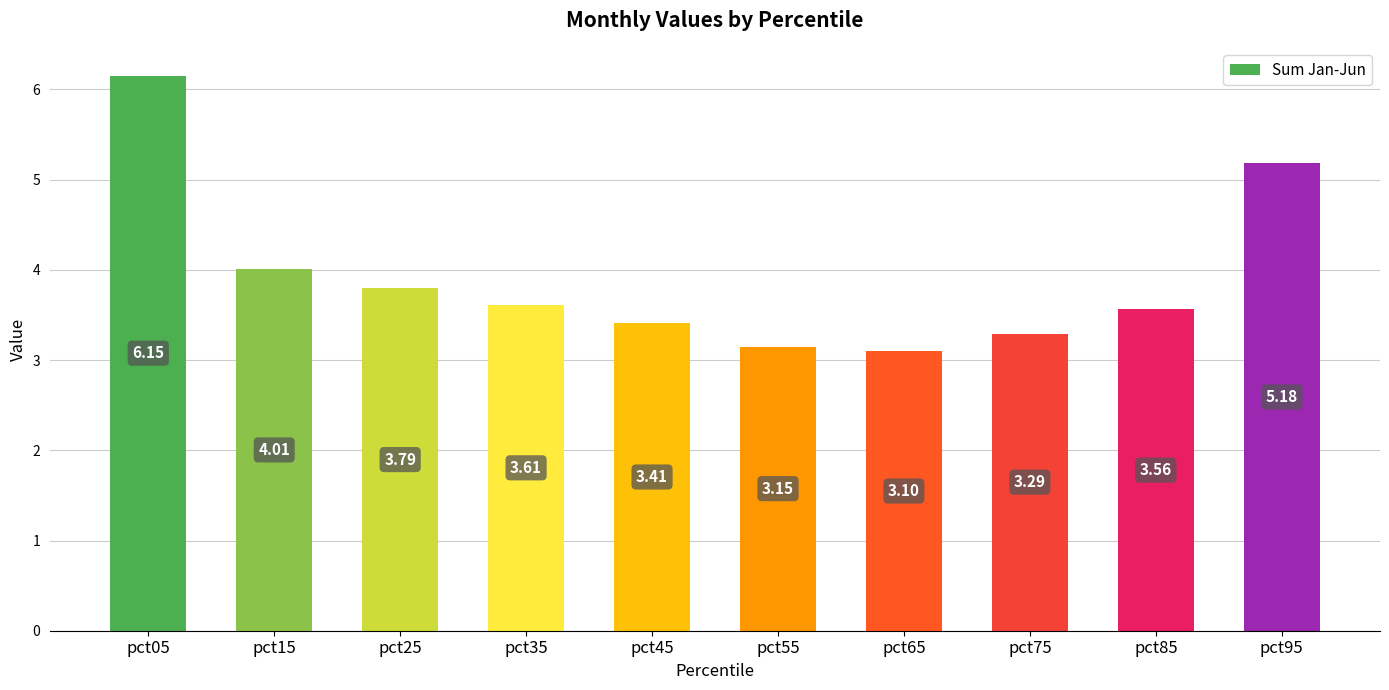

What is the smallest value displayed?

3.1